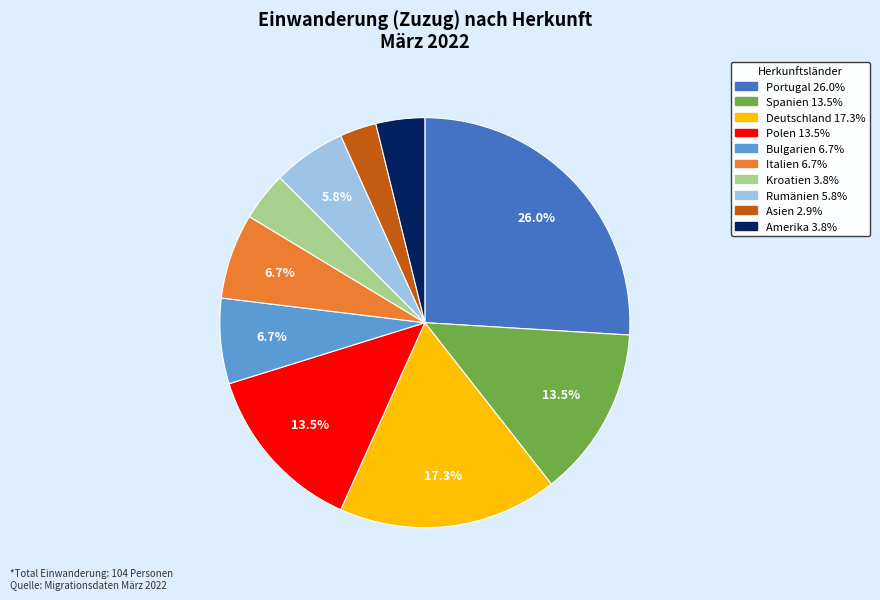

What portion of the pie excludes Italien?

93.3%